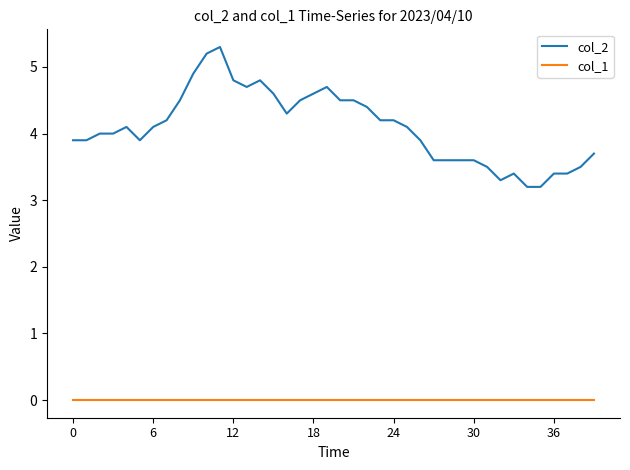

Which series has the largest total across all categories?

col_2